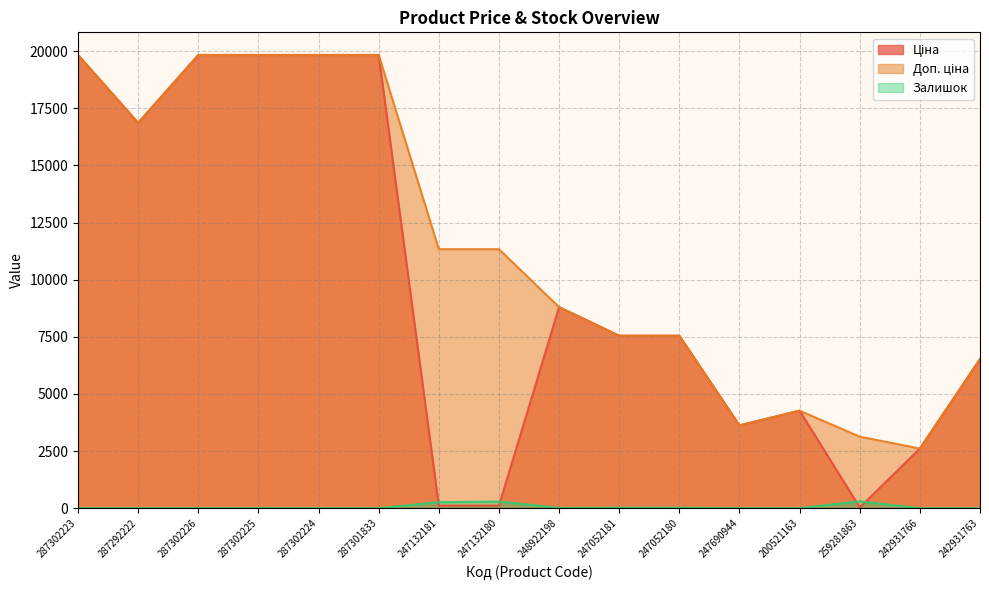

Reading left to right, transcribe all the data shown in this chart.

Ціна: 287302223=19831.1	287292222=16863.2	287302226=19831.1	287302225=19831.1	287302224=19831.1	287301833=19831.1	247132181=113.3	247132180=113.3	248922198=8797.6	247052181=7545.9	247052180=7545.9	247690944=3622.2	200521163=4266.8	259281863=31.3	242931766=2610.0	242931763=6525.0
Доп. ціна: 287302223=19831.1	287292222=16863.2	287302226=19831.1	287302225=19831.1	287302224=19831.1	287301833=19831.1	247132181=11334.0	247132180=11334.0	248922198=8797.6	247052181=7545.9	247052180=7545.9	247690944=3622.2	200521163=4267.0	259281863=3130.0	242931766=2610.0	242931763=6525.0
Залишок: 287302223=1.0	287292222=4.0	287302226=1.0	287302225=5.0	287302224=3.0	287301833=0.0	247132181=260.0	247132180=290.0	248922198=11.0	247052181=19.0	247052180=21.0	247690944=2.0	200521163=2.0	259281863=298.0	242931766=0.0	242931763=0.0